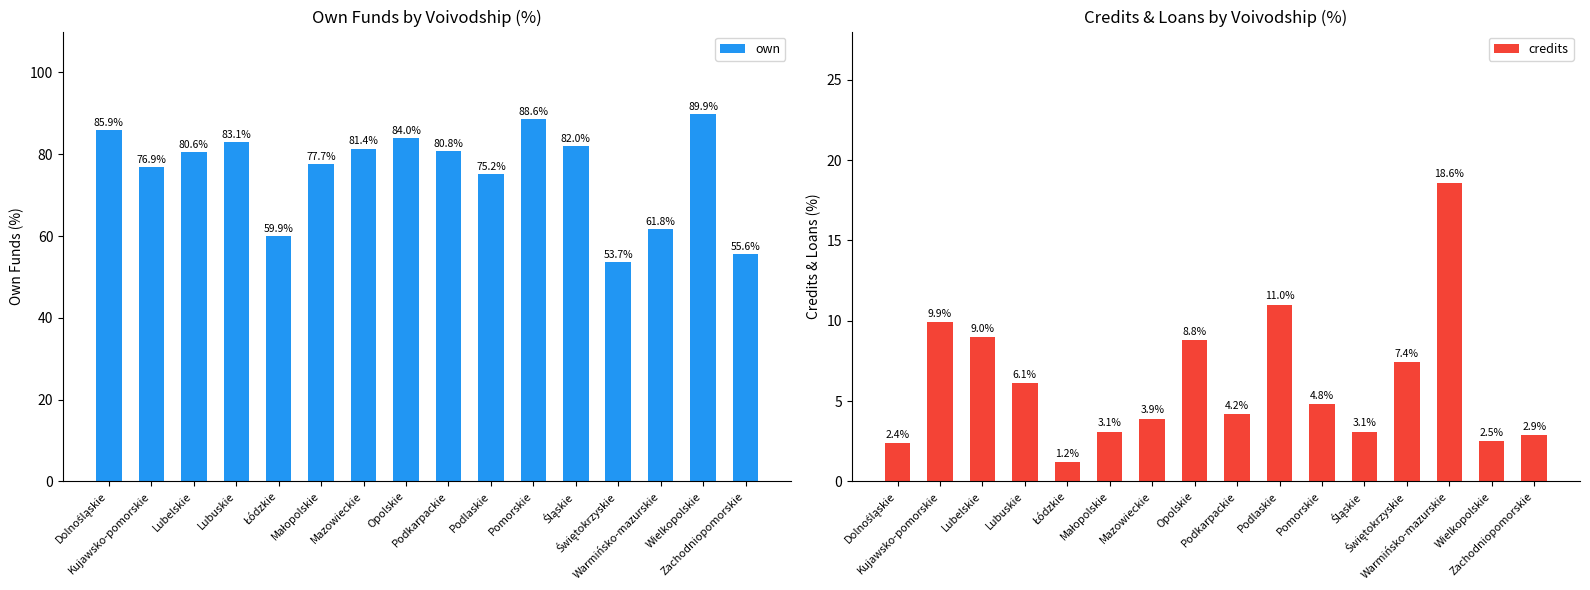

At how many categories does at least one series exceed 15?

16